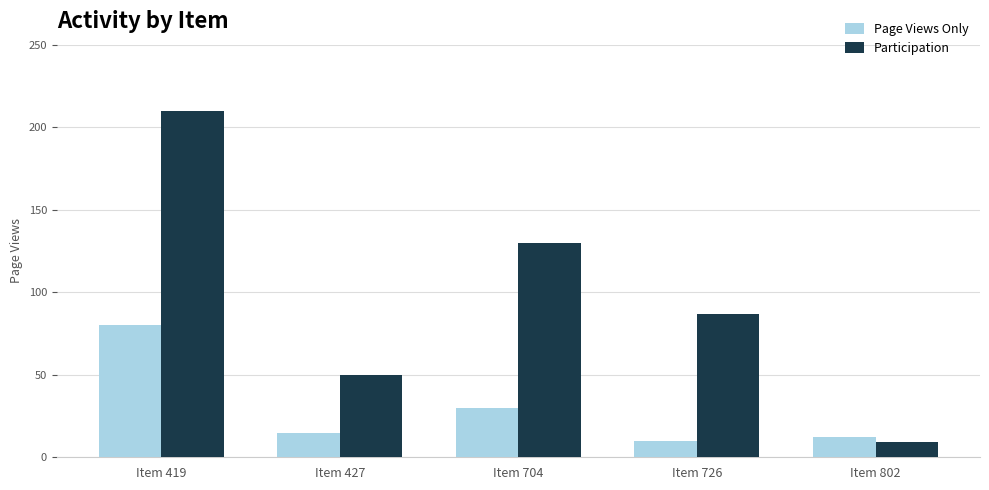

Reading right to left, extract all data points from this chart.

Page Views Only: Item 802=12	Item 726=10	Item 704=30	Item 427=15	Item 419=80
Participation: Item 802=9	Item 726=87	Item 704=130	Item 427=50	Item 419=210